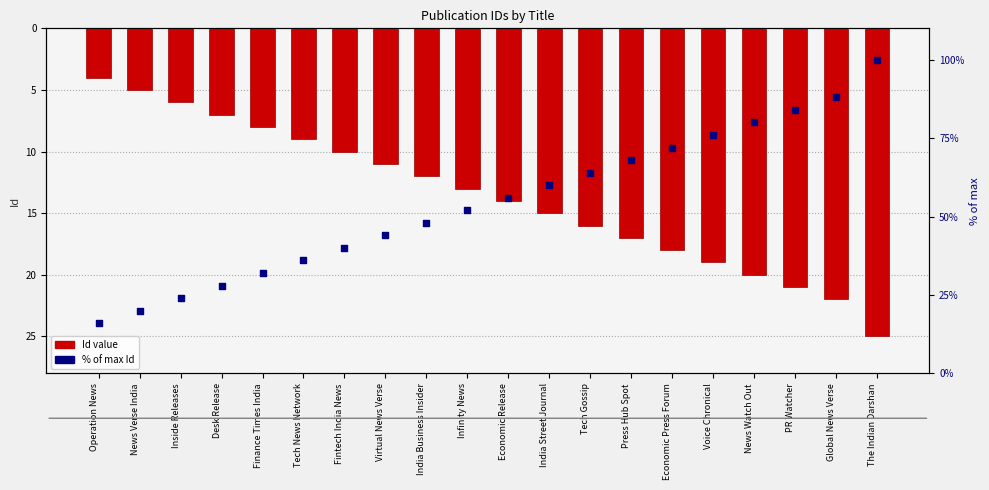

Is the value of % of max Id at Inside Releases greater than the value of Id value at Tech Gossip?

Yes